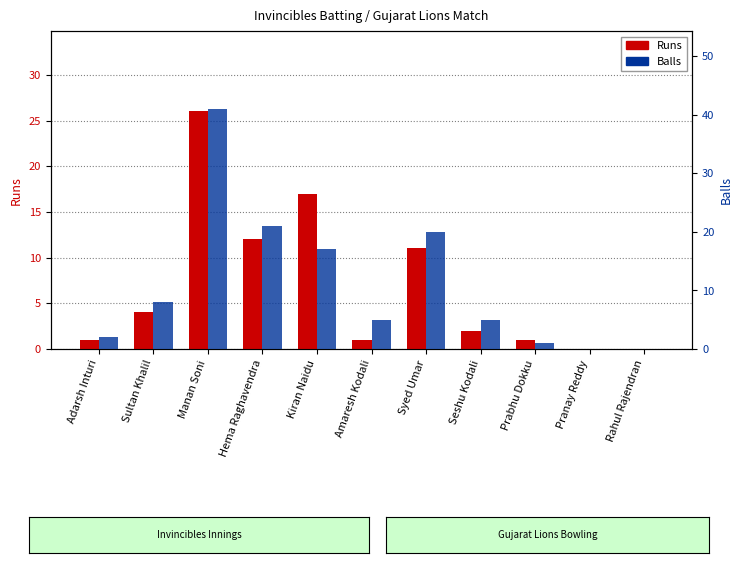

How many values in Runs are above zero?

9